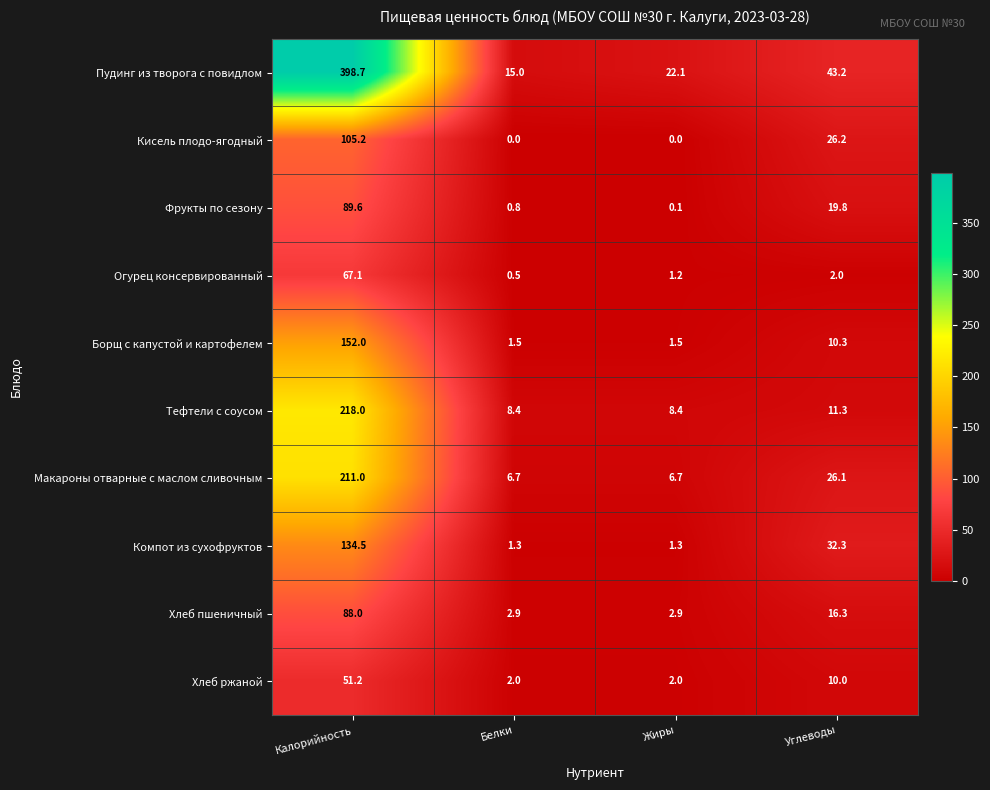

True or false: Борщ с капустой и картофелем has a value of 1.5 at Белки.

True